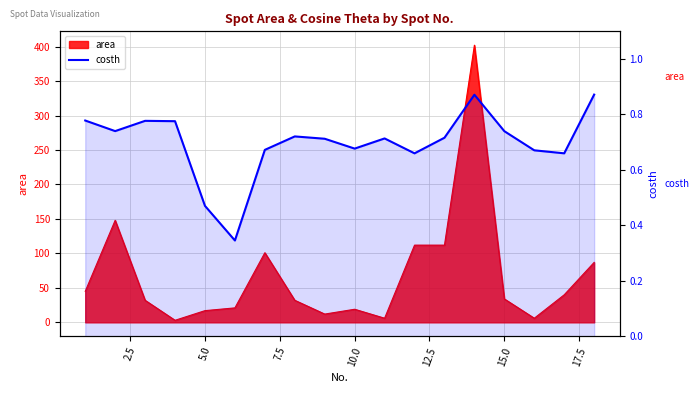

What position from the right is 2.5?

17